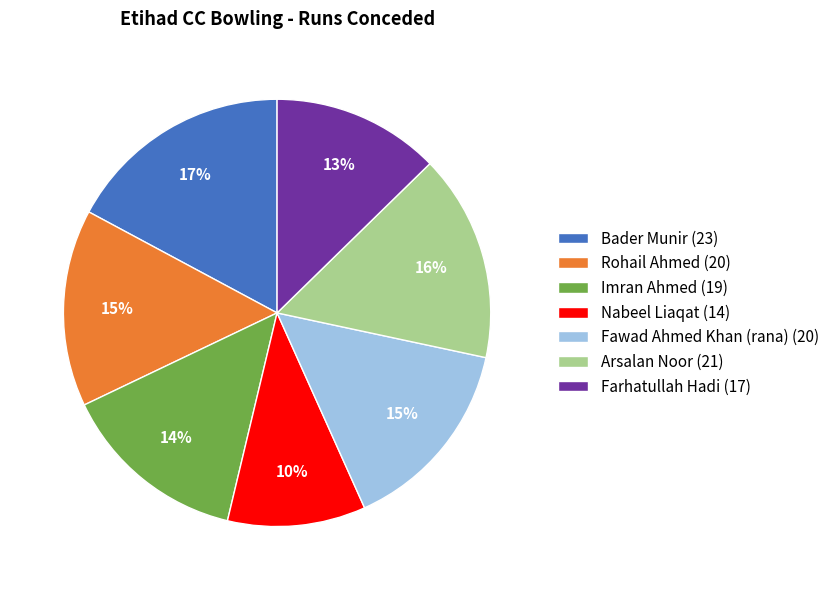

How many segments does this pie chart have?

7